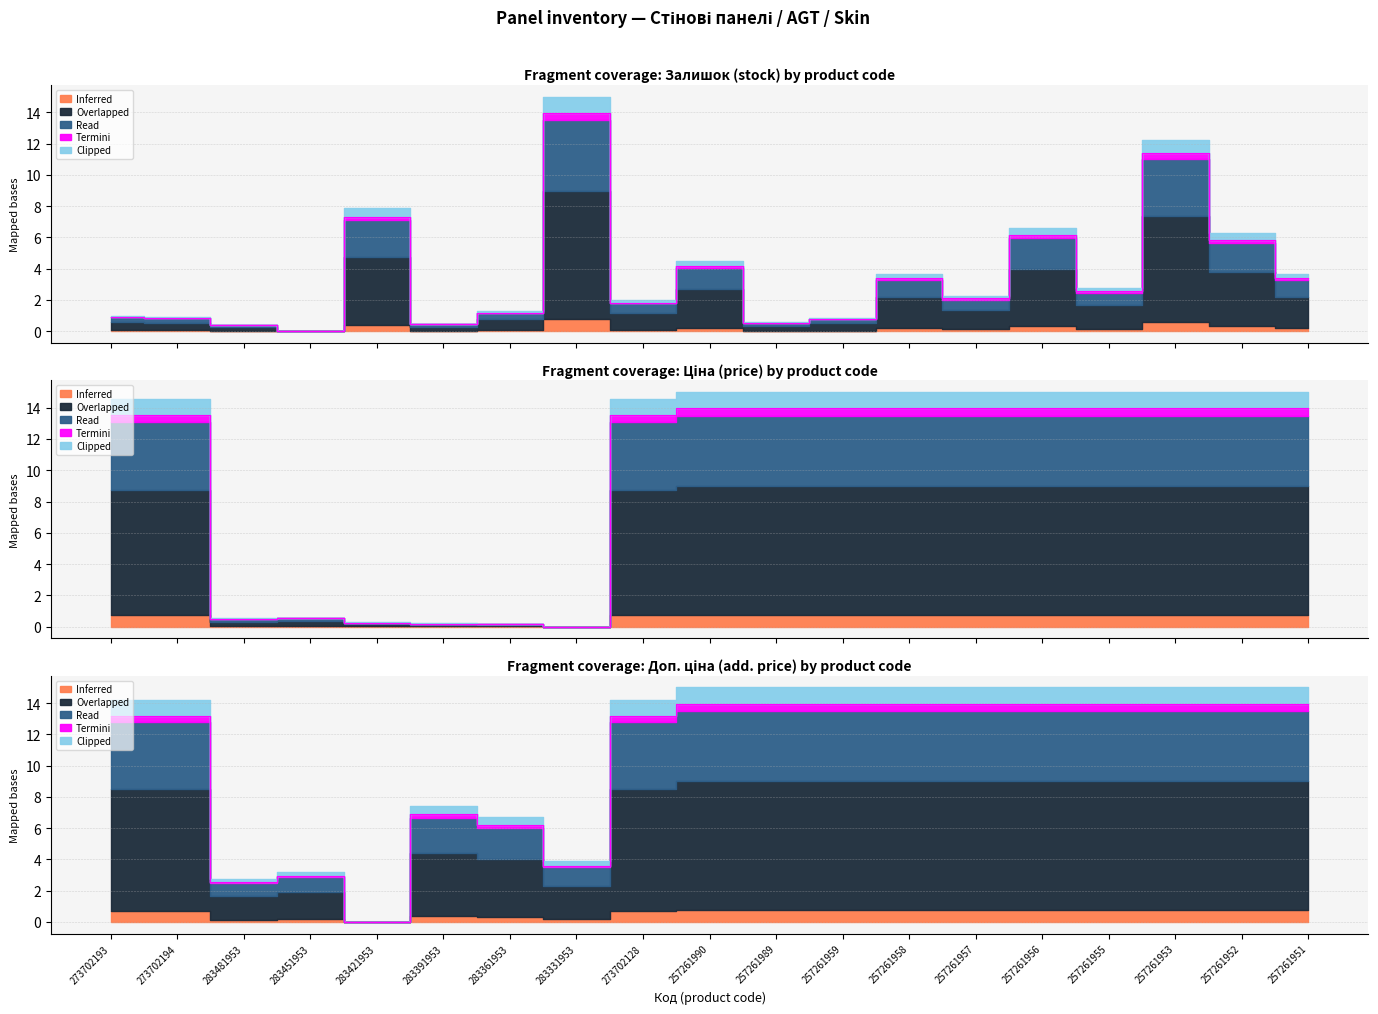

How many data points in Доп. ціна are above 13?

13